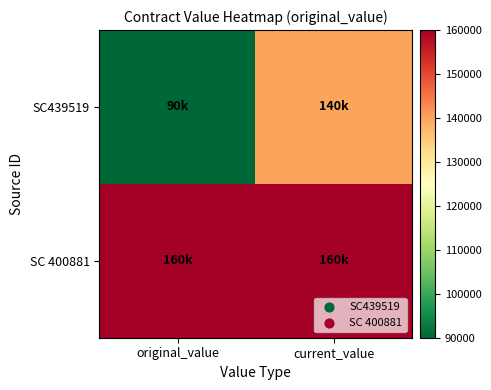

How many categories are shown in the chart?

2